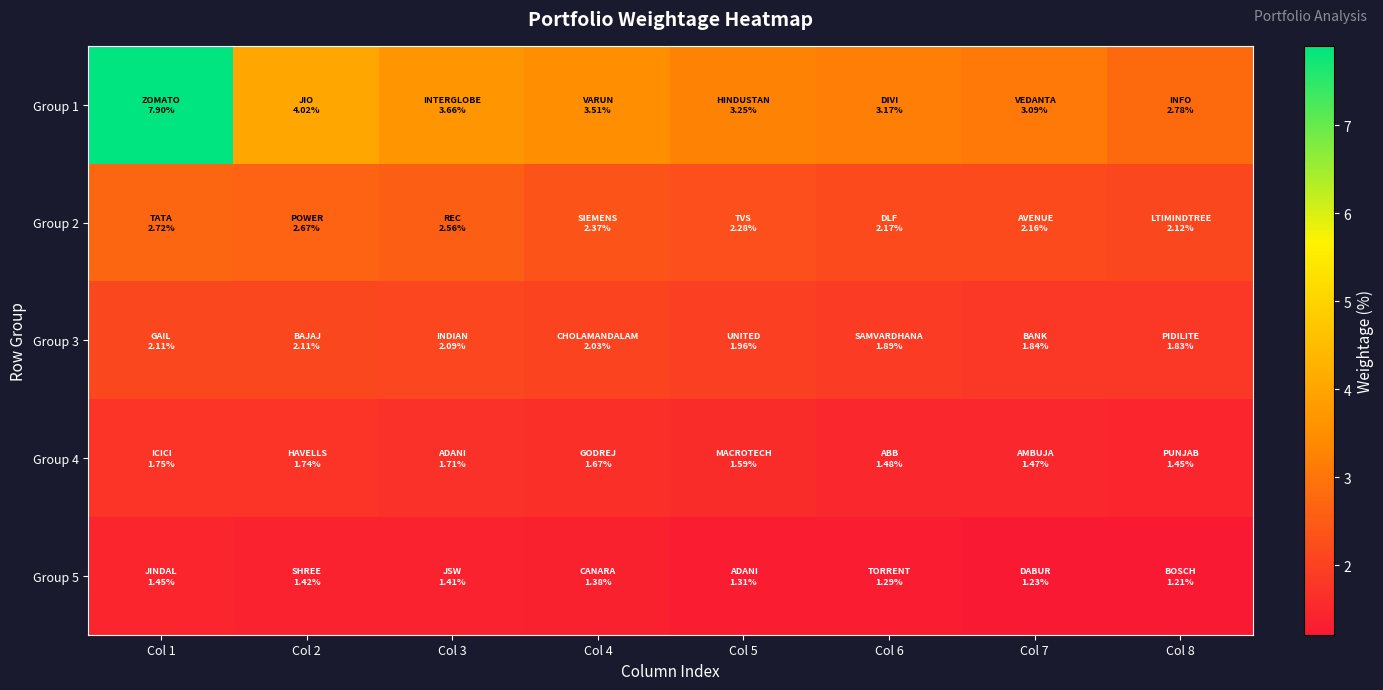

At which category is the sum across all series the highest?

Col 1